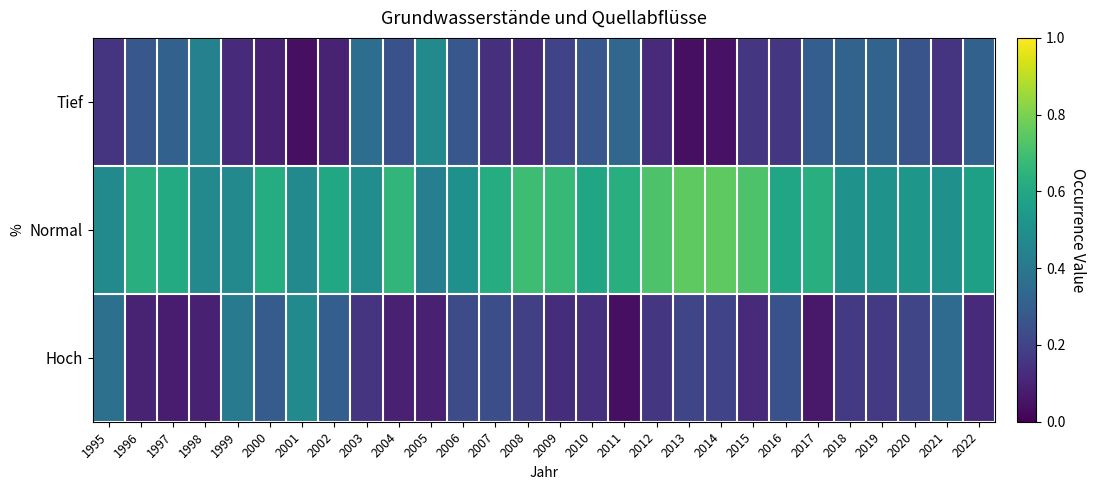

What is the difference between the highest and lowest values at 2006?

0.3